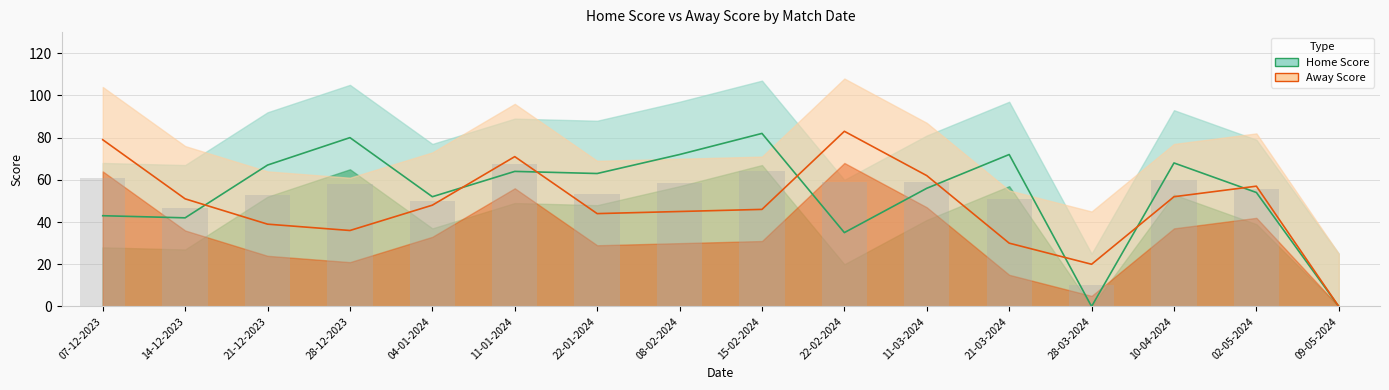

What is the difference between the maximum and minimum values in the Home Score series?

82